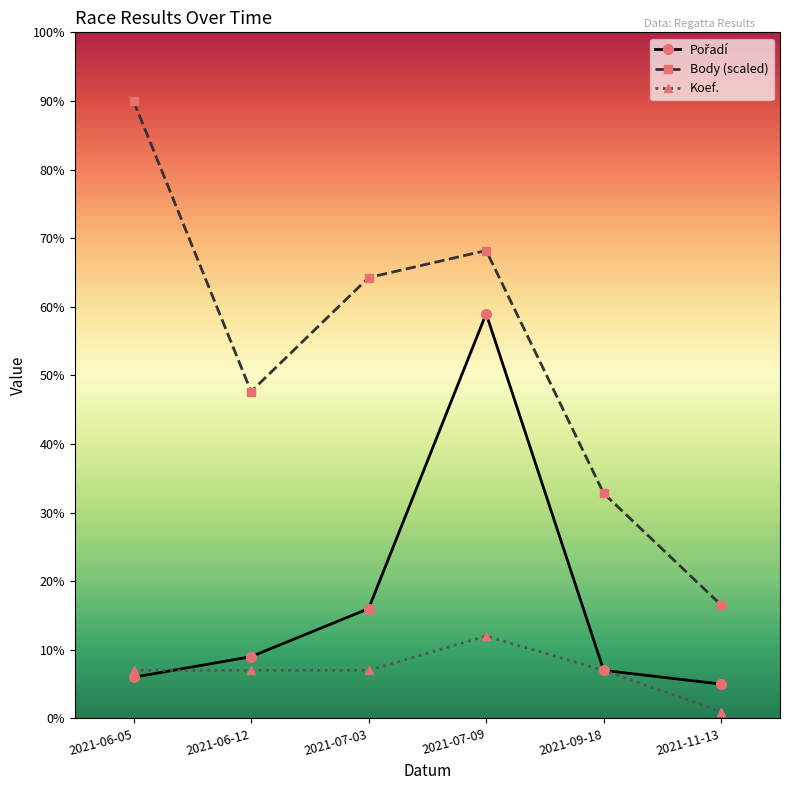

Which category has the lowest value across all series?

2021-11-13